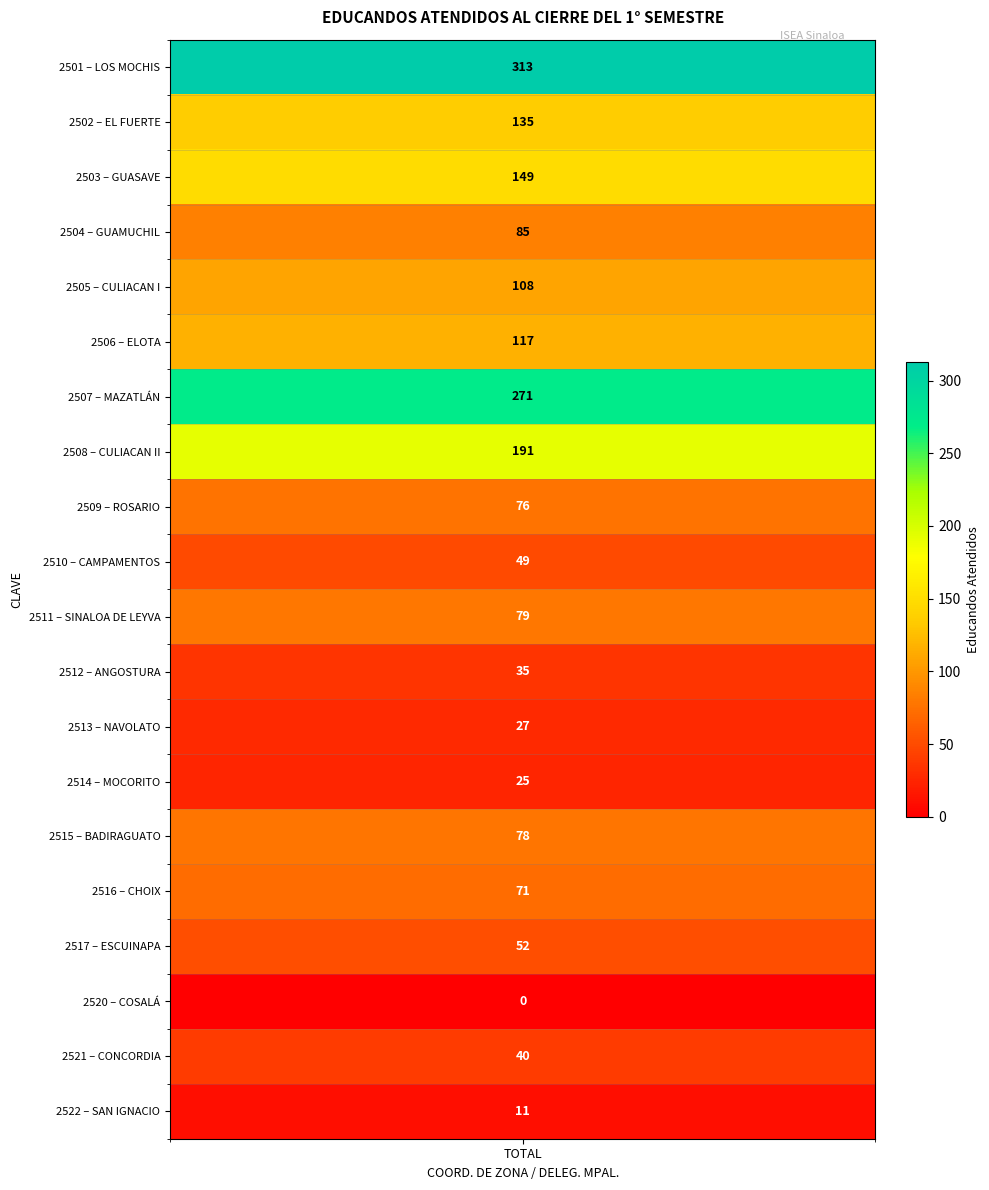

True or false: the data shows 25 at 13.

True